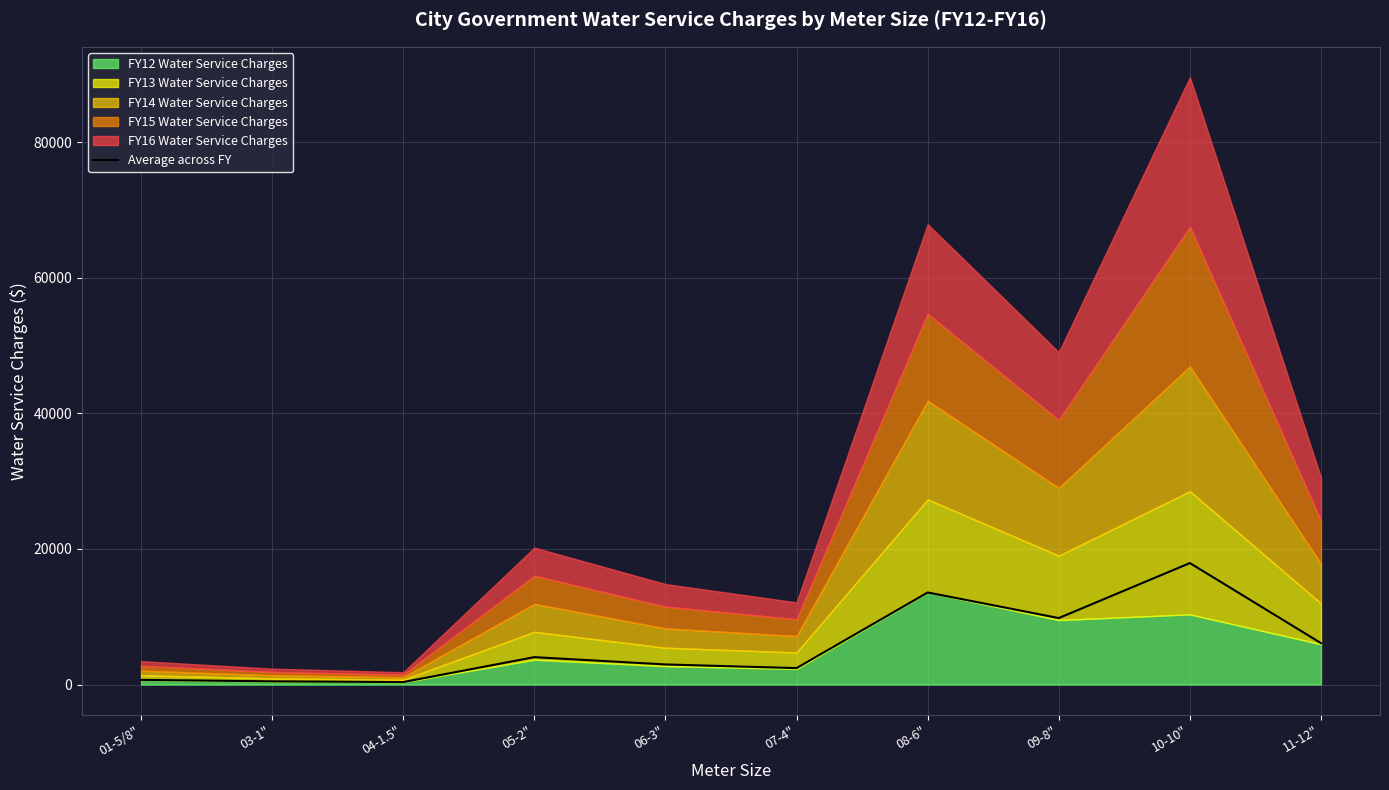

Does the chart have visible grid lines?

Yes